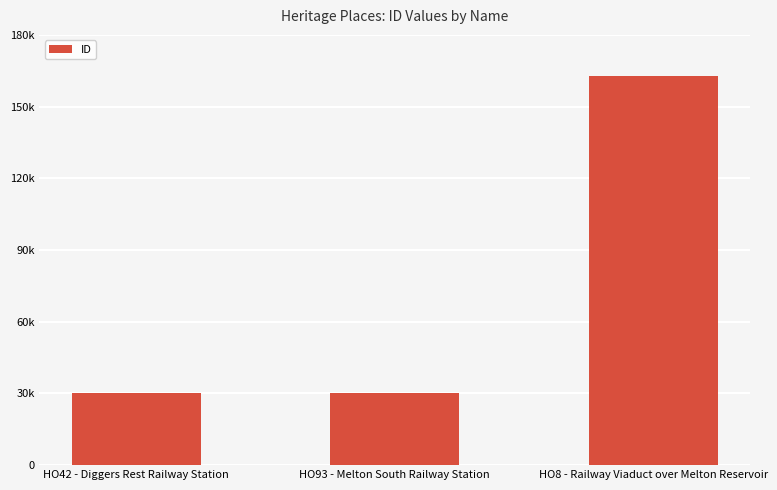

At which label does the data first exceed 30207?

HO8 - Railway Viaduct over Melton Reservoir